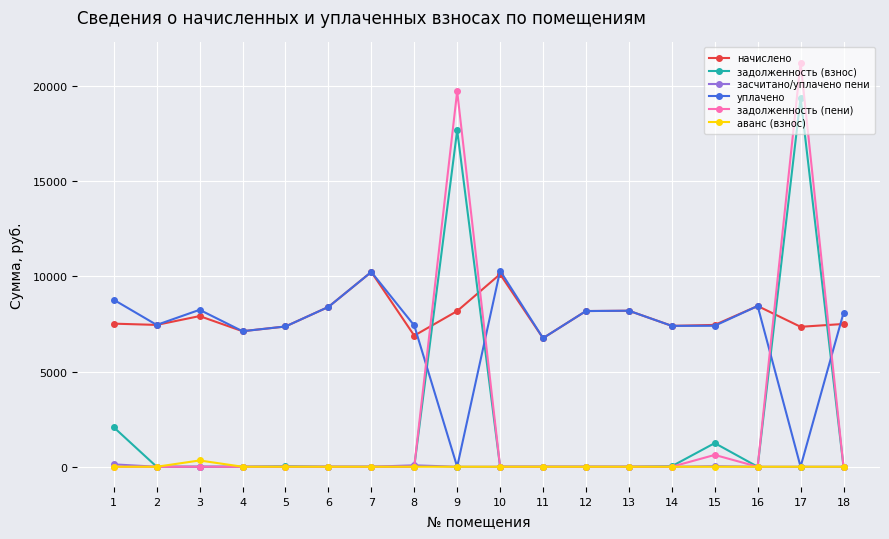

Where is the first local maximum for уплачено?

3